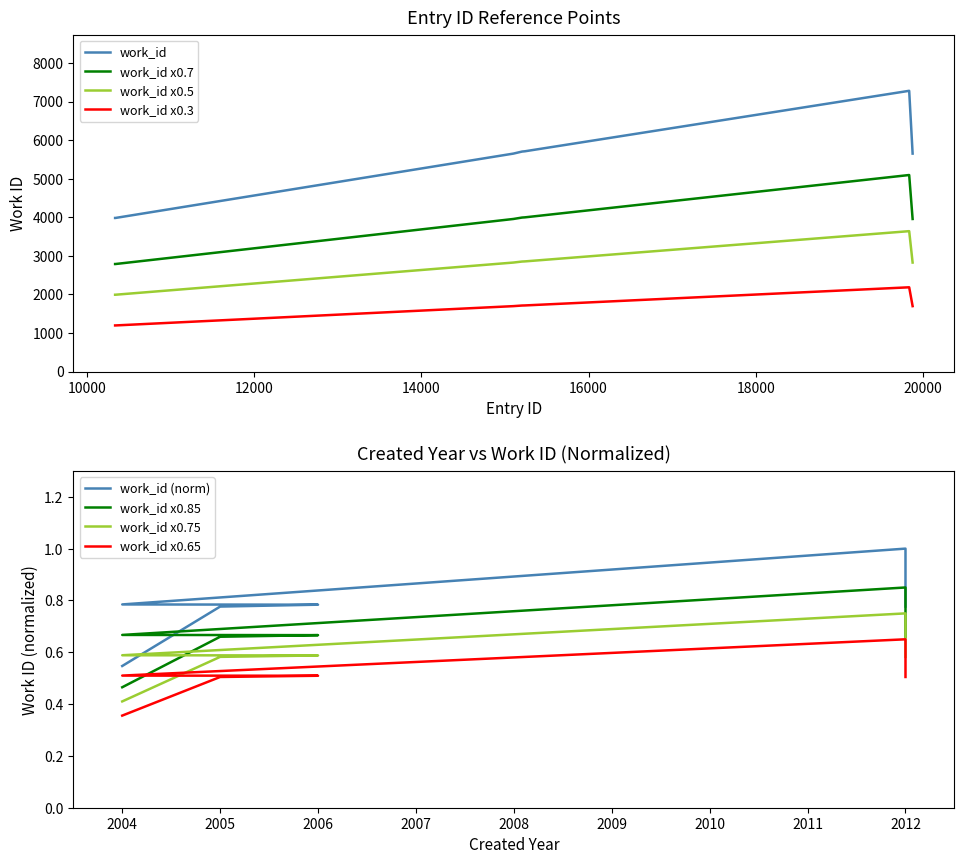

True or false: work_id x0.7 and work_id x0.5 cross at least once.

False